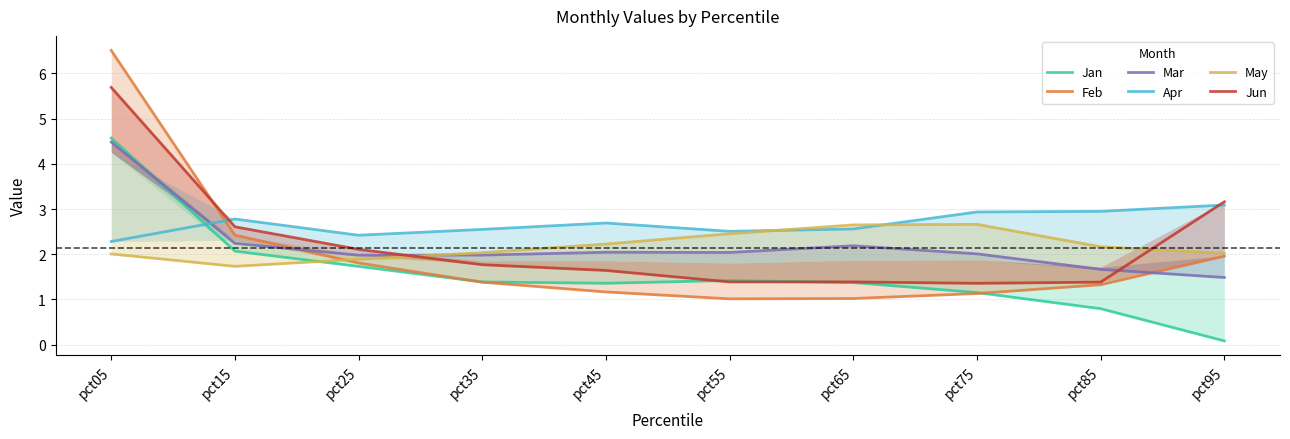

How many data points does each series have?

10